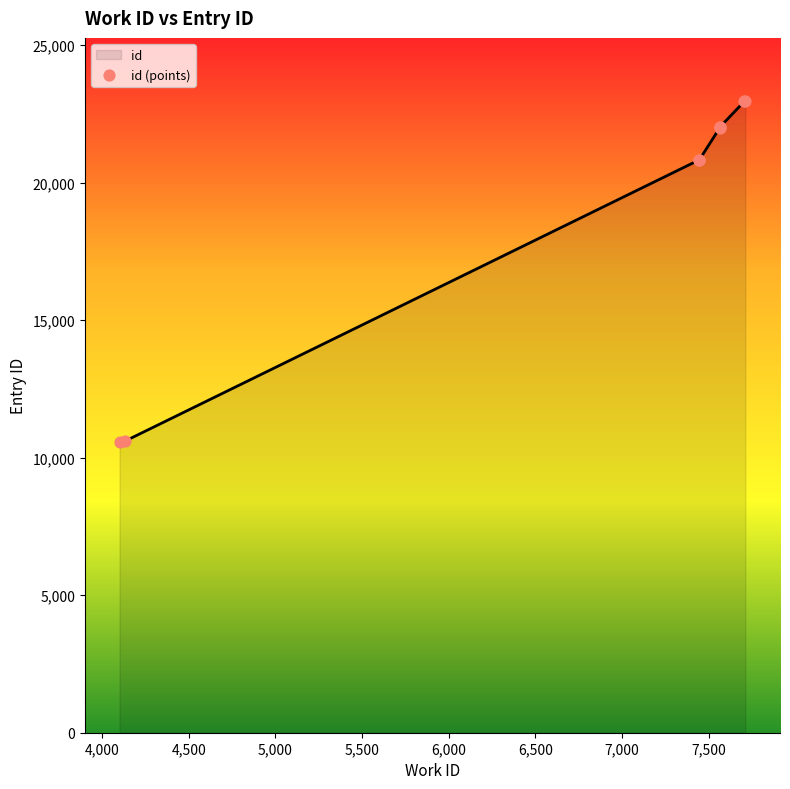

What is the change in value from 7447 to 7707?

+2125